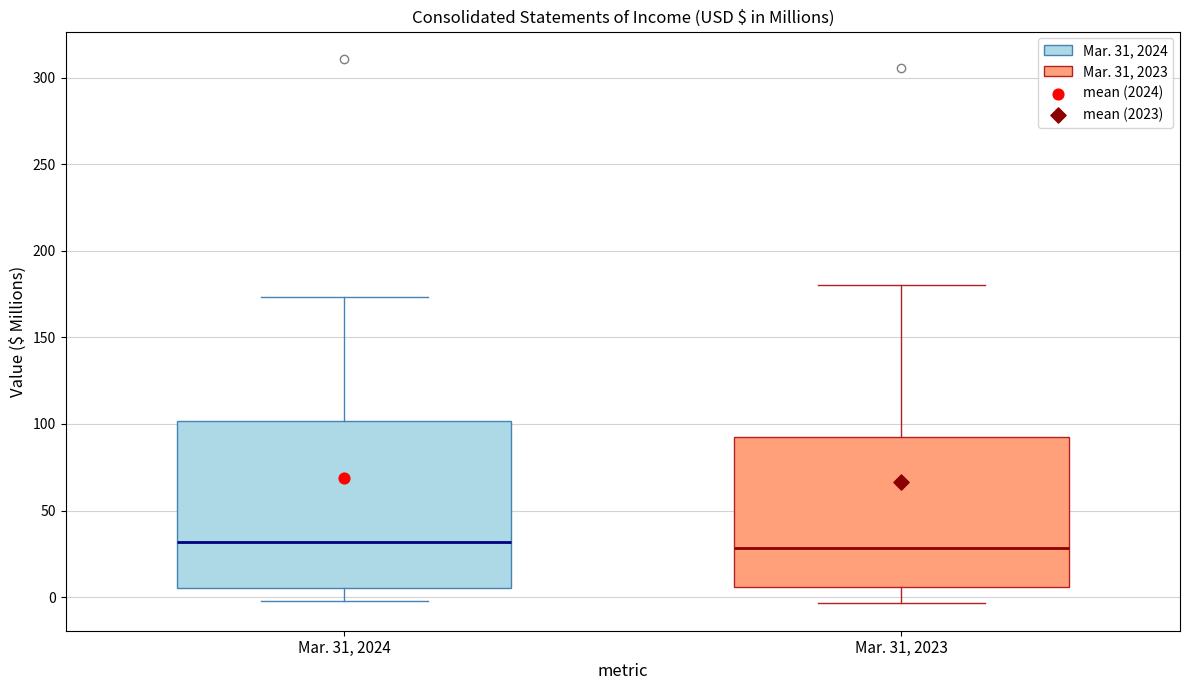

Where does the upper whisker of the box for Mar. 31, 2024 end on the y-axis? The values are not printed on the chart, so give them approximately, as read against the axis.

175